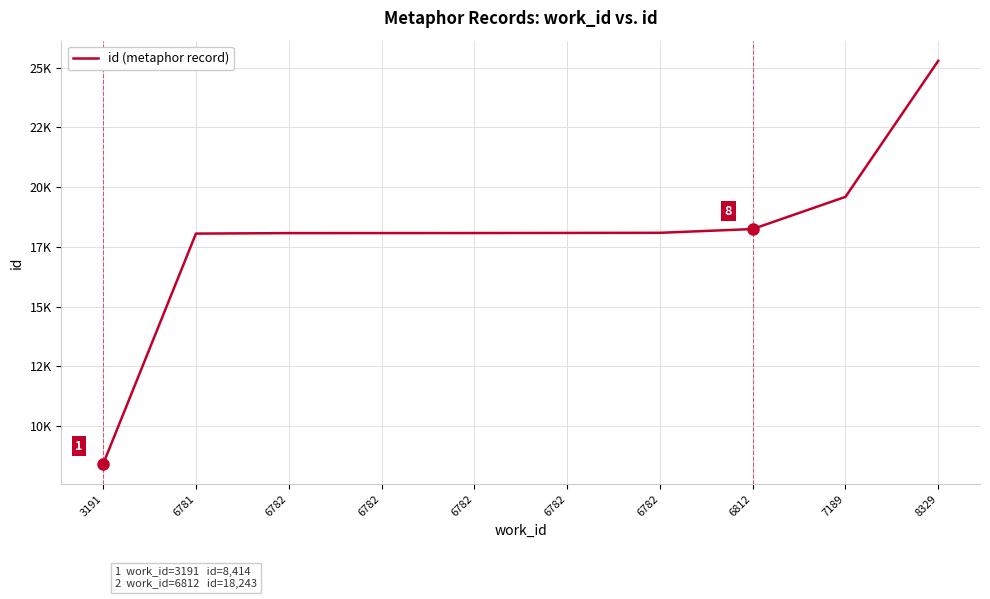

List the labels in order of value, largest first.

8329, 7189, 6812, 6782, 6782, 6782, 6782, 6782, 6781, 3191